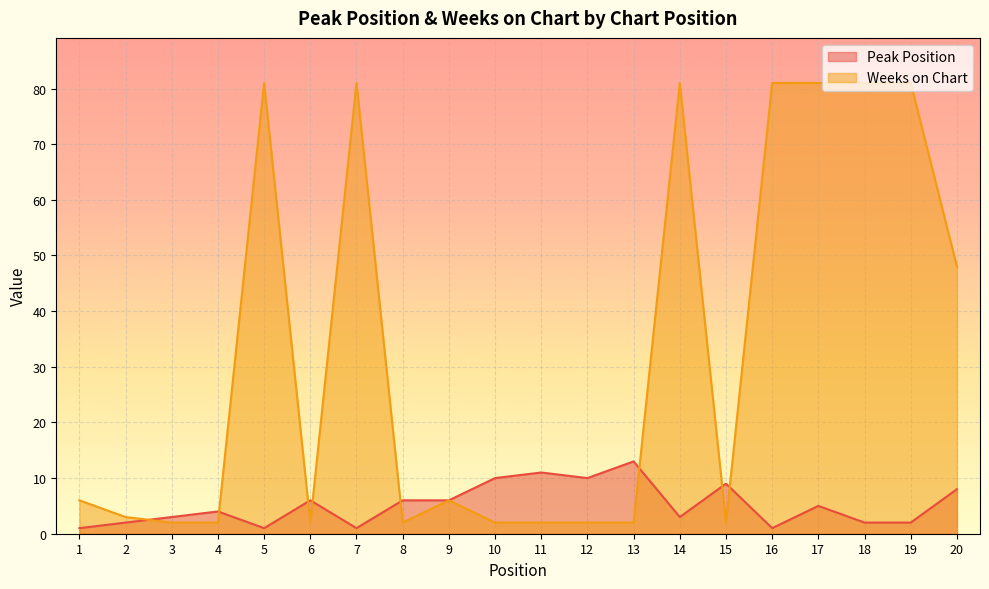

What is the sum of all Weeks on Chart values?

648